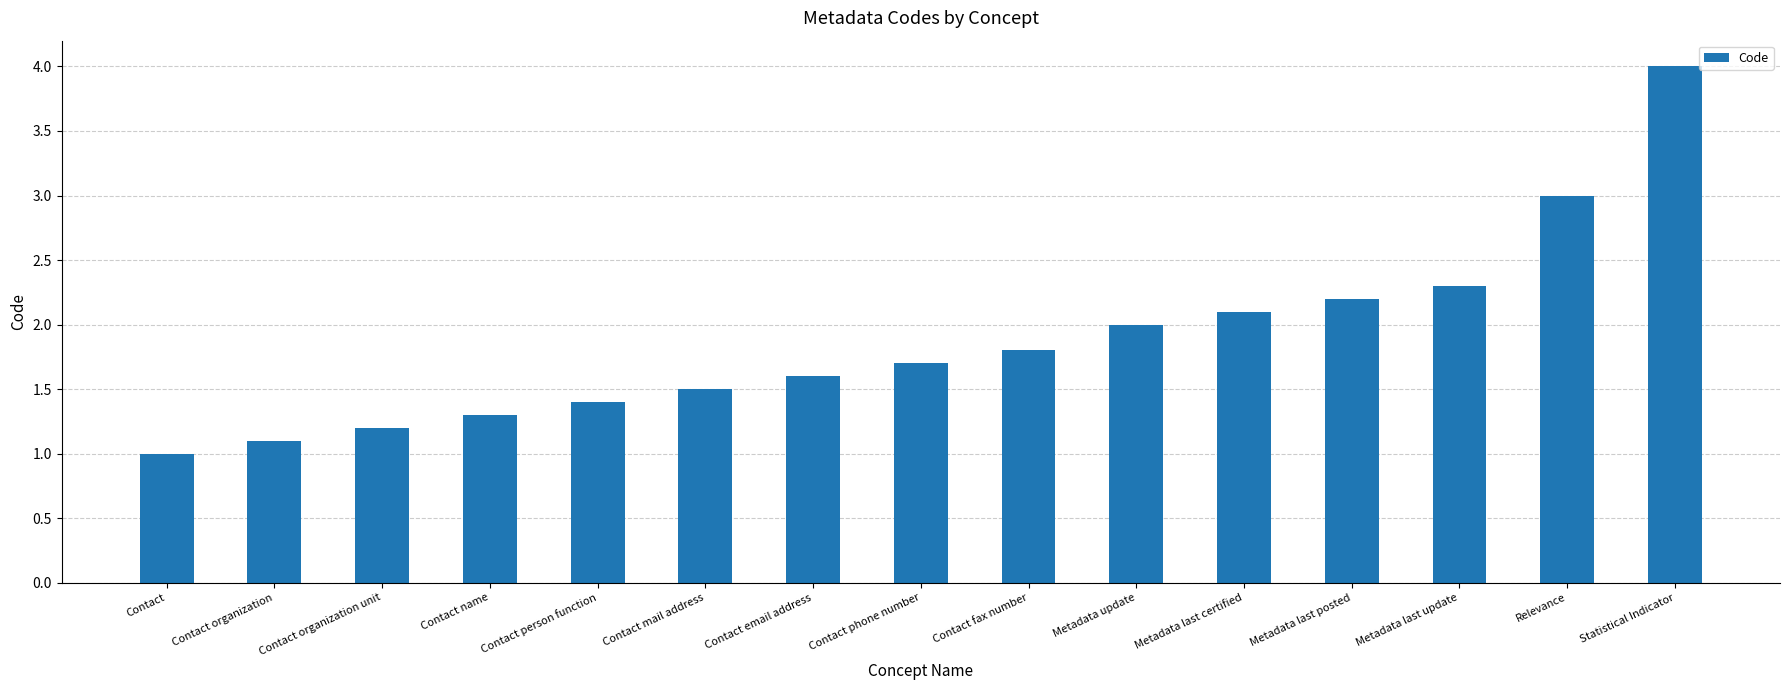

What is the difference between the second highest and second lowest values?

1.9